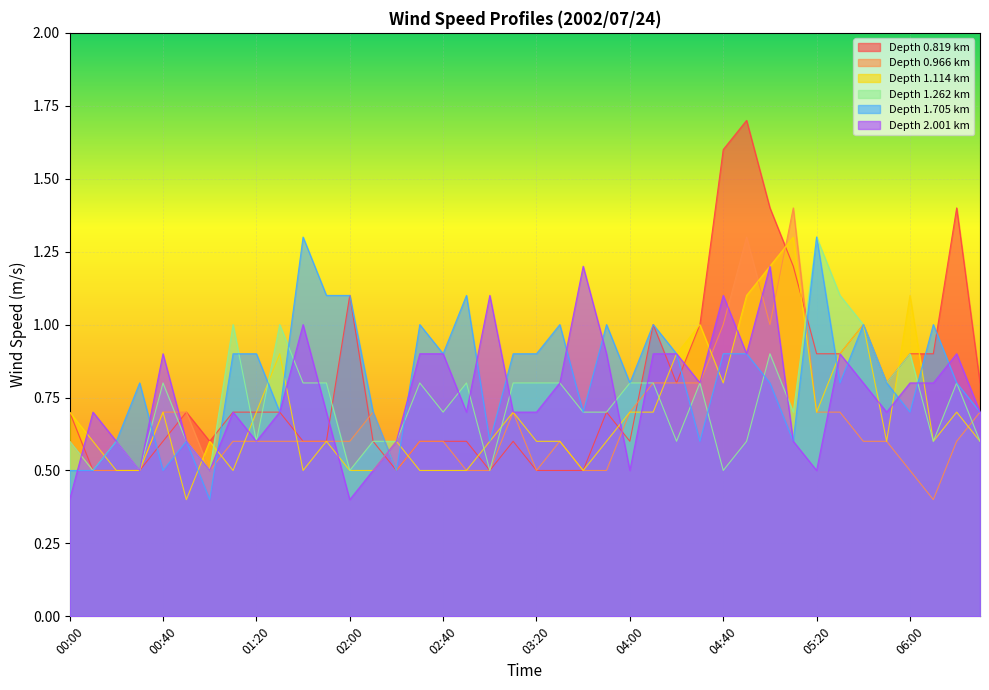

How many times do 1.262 and 0.966 cross each other?

5